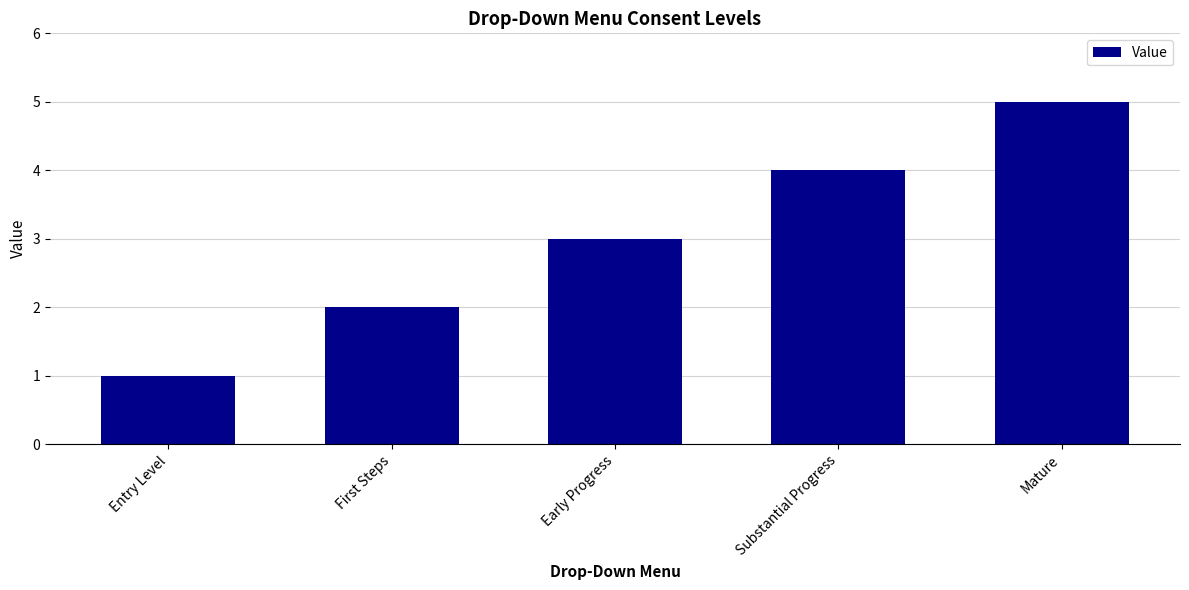

What is the sum of all values?

15